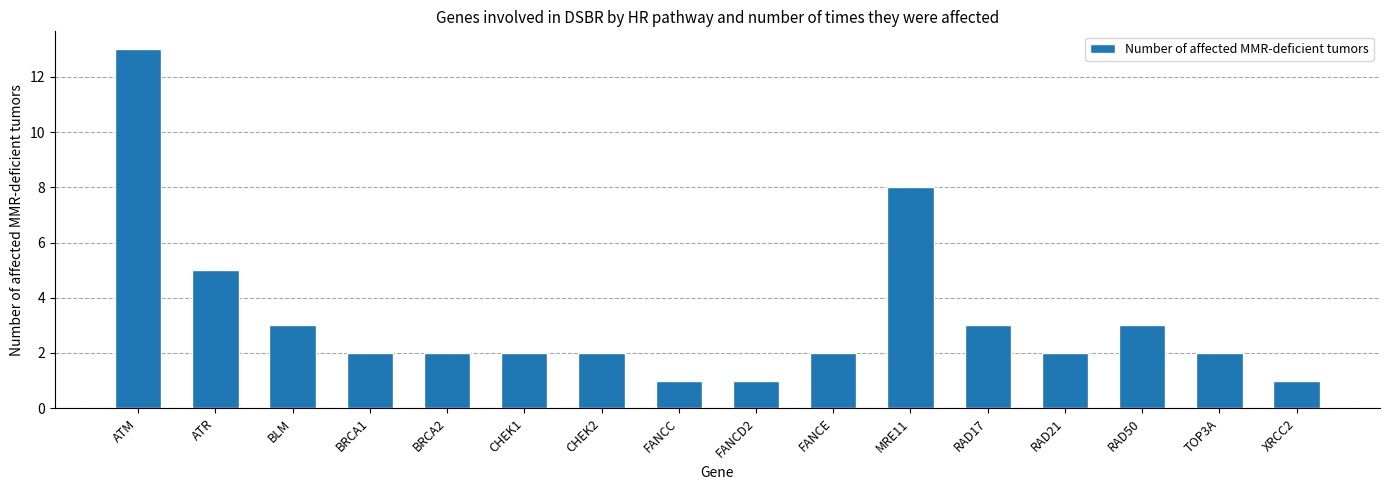

The value at CHEK2 is 2. True or false?

True